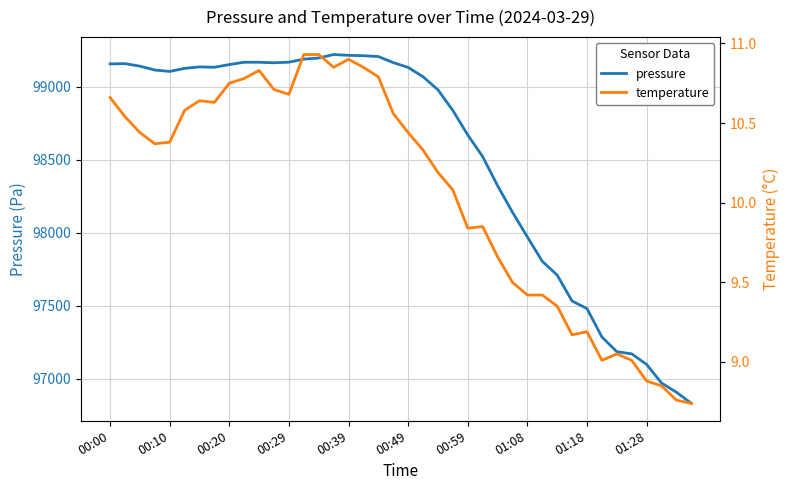

What is the highest value of the pressure series?

99221.2